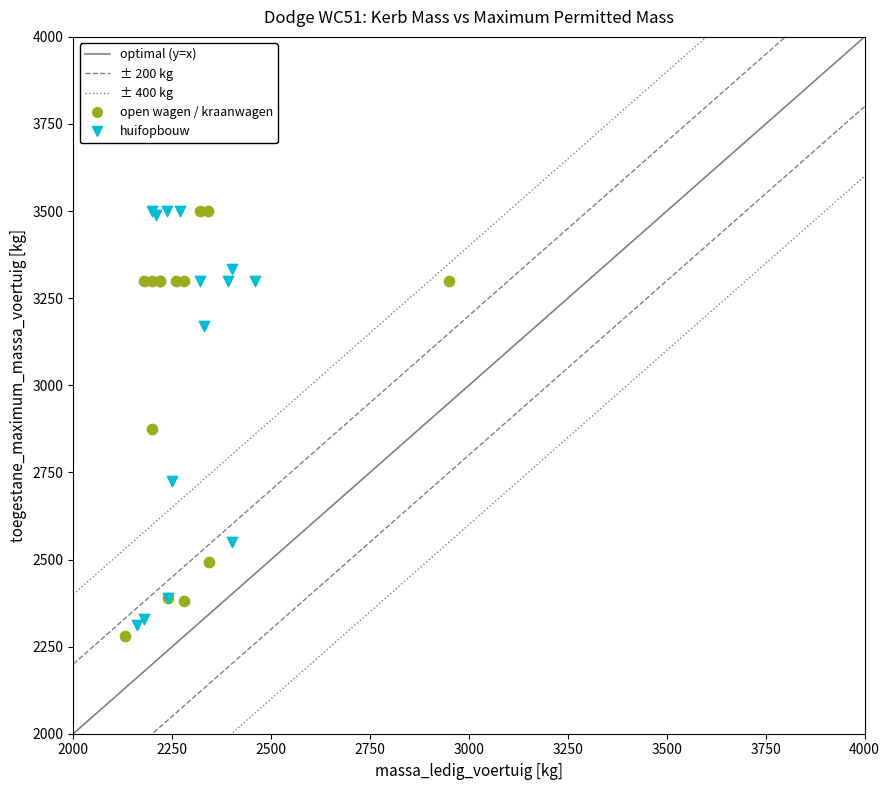

Which series has the largest Y range (max minus min)?

open wagen / kraanwagen